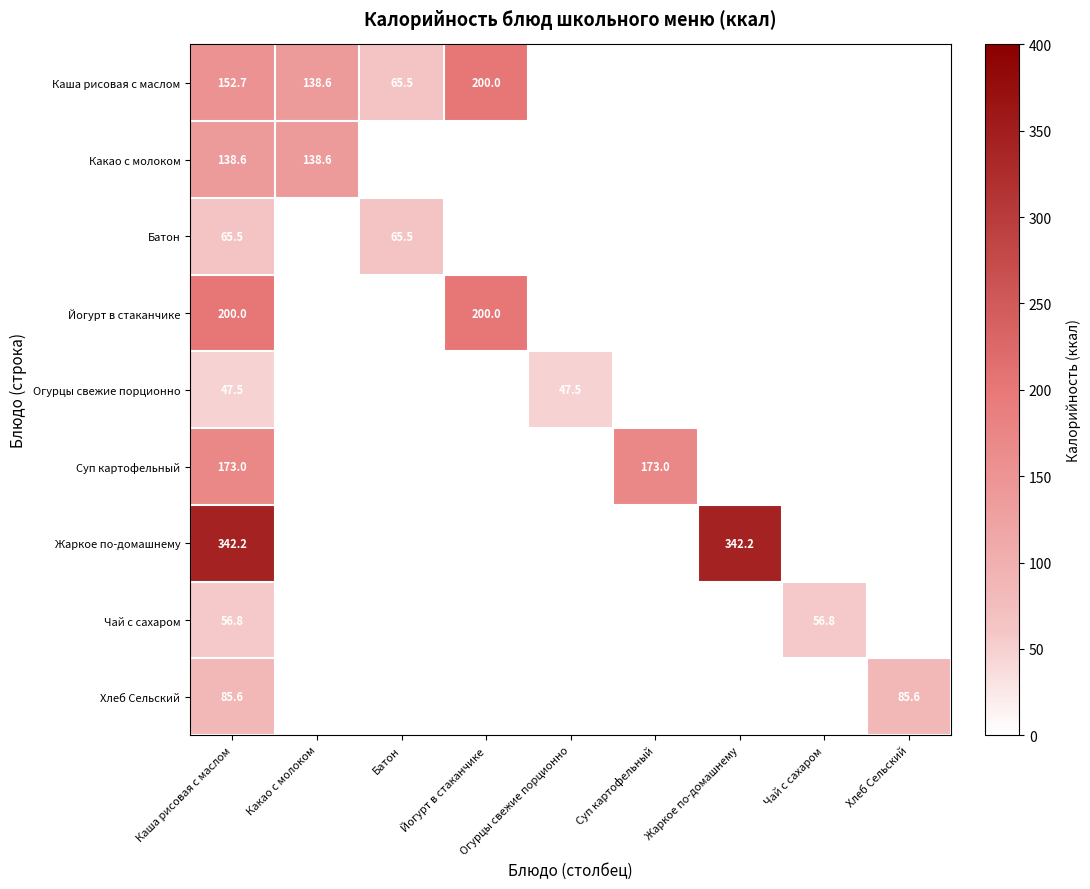

What is the sum of the Каша рисовая с маслом values at Йогурт в стаканчике and Каша рисовая с маслом?

352.7